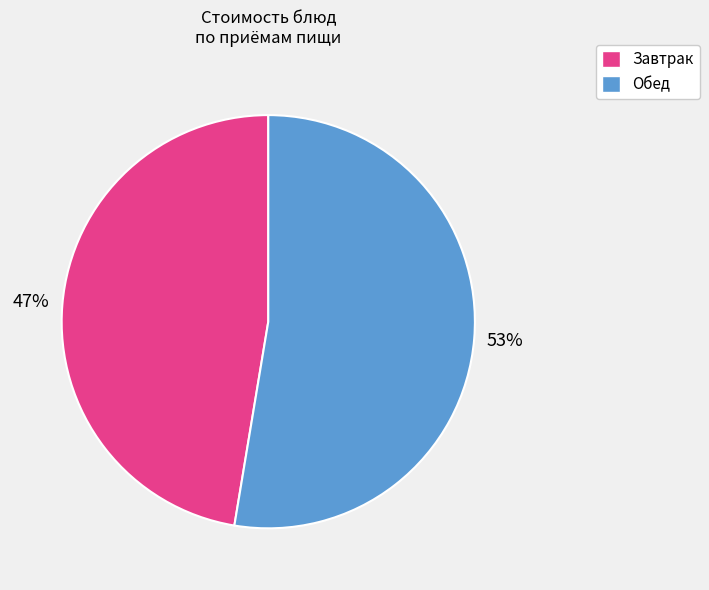

Is there a majority slice in this chart?

Yes